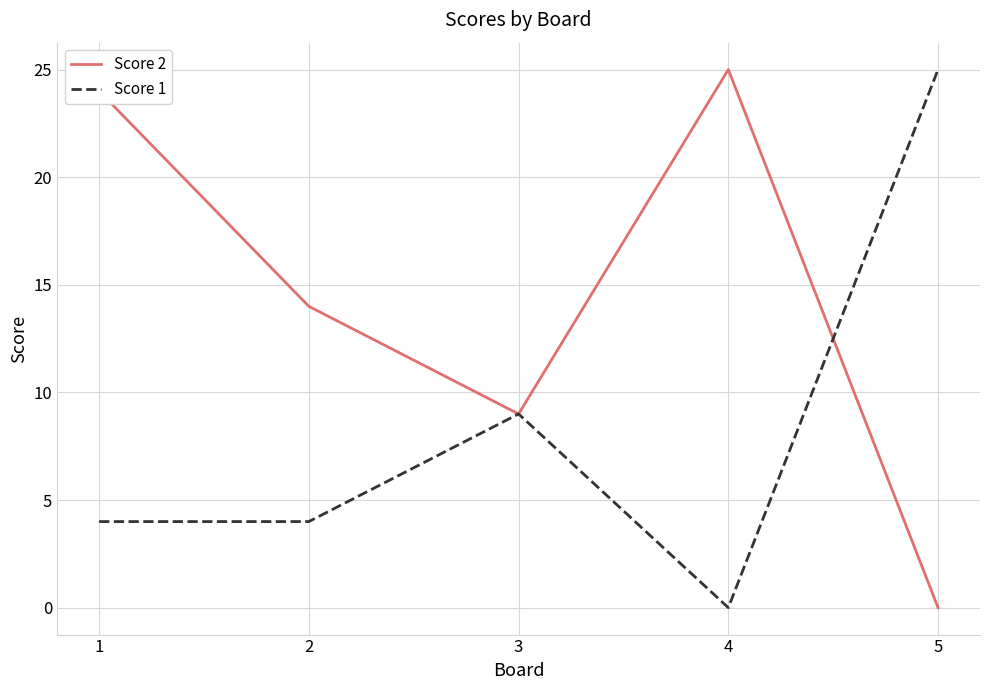

List the series in order of their overall mean, highest first.

Score 2, Score 1